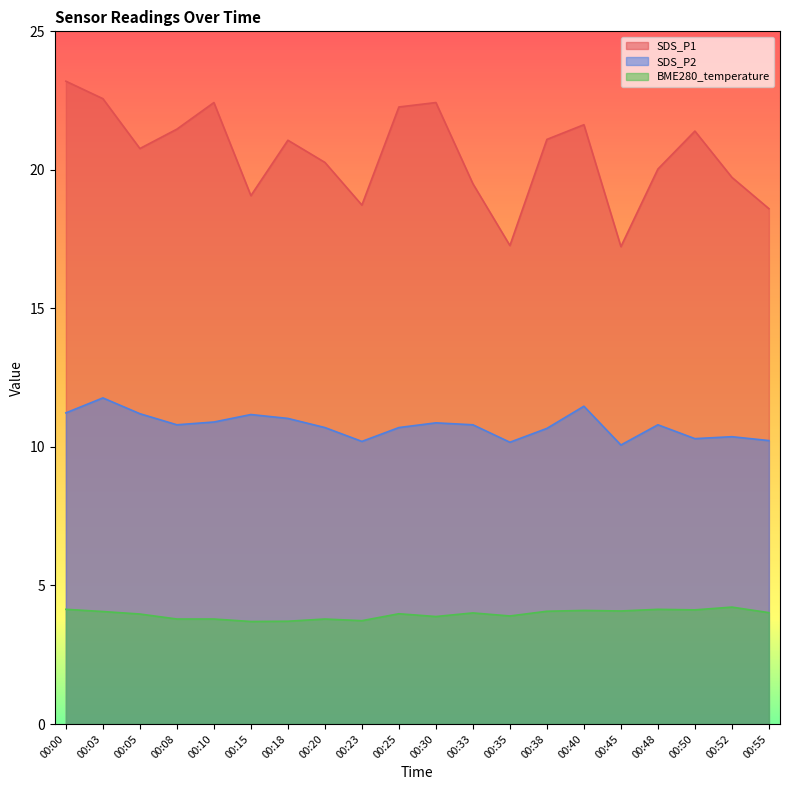

True or false: SDS_P1 and SDS_P2 intersect in this chart.

False